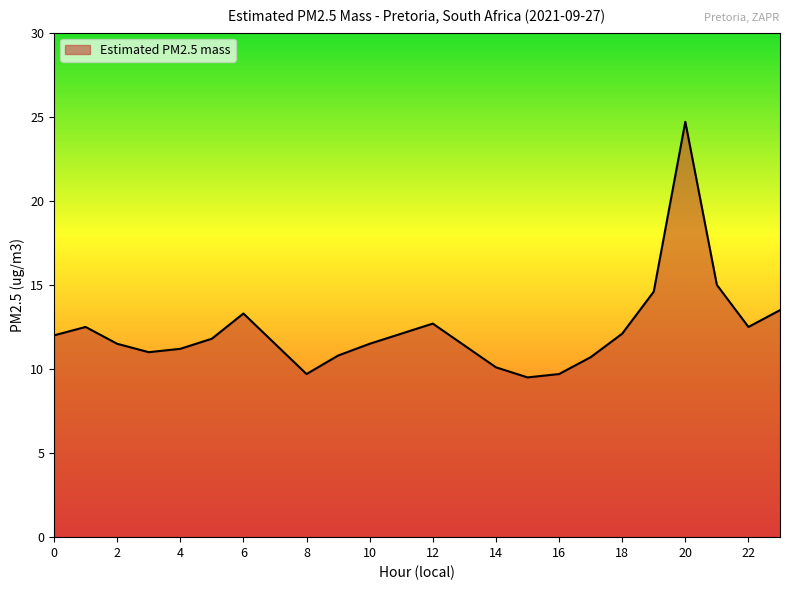

What is the difference between the maximum and minimum values?

15.2